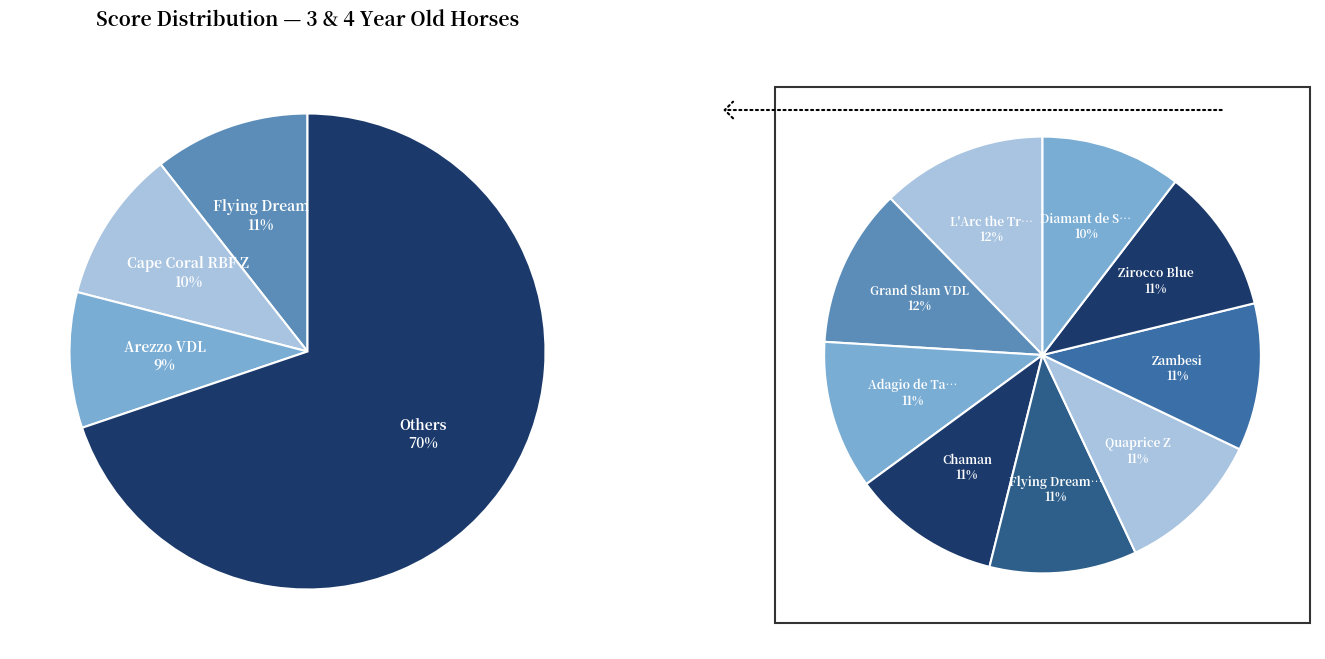

Which slice is the smallest?

Diamant de Semilly